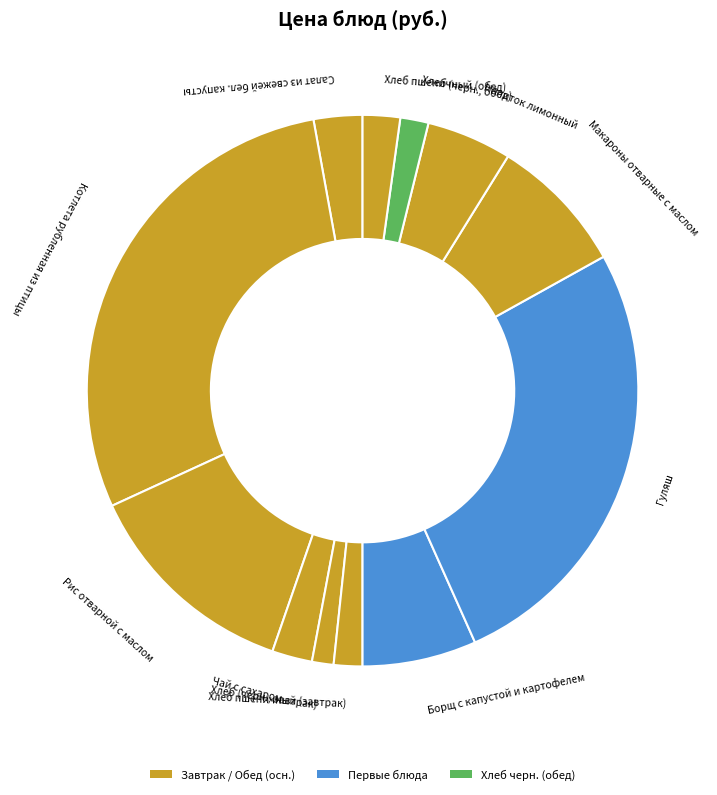

Count the number of slices in the pie.

12